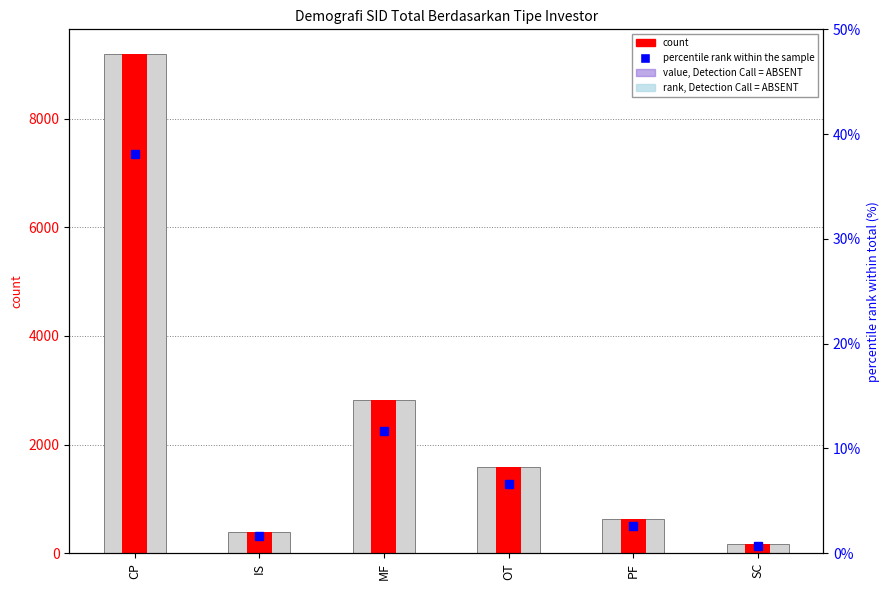

The value of count at SC is 72.5. True or false?

False